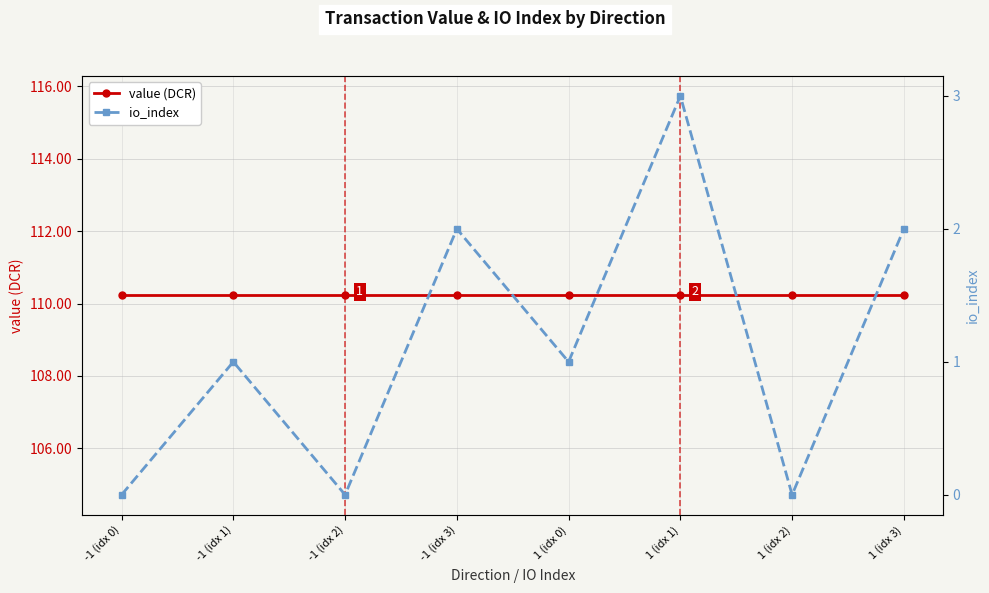

Rank the series at 1 (idx 1) from lowest to highest value.

io_index, value (DCR)